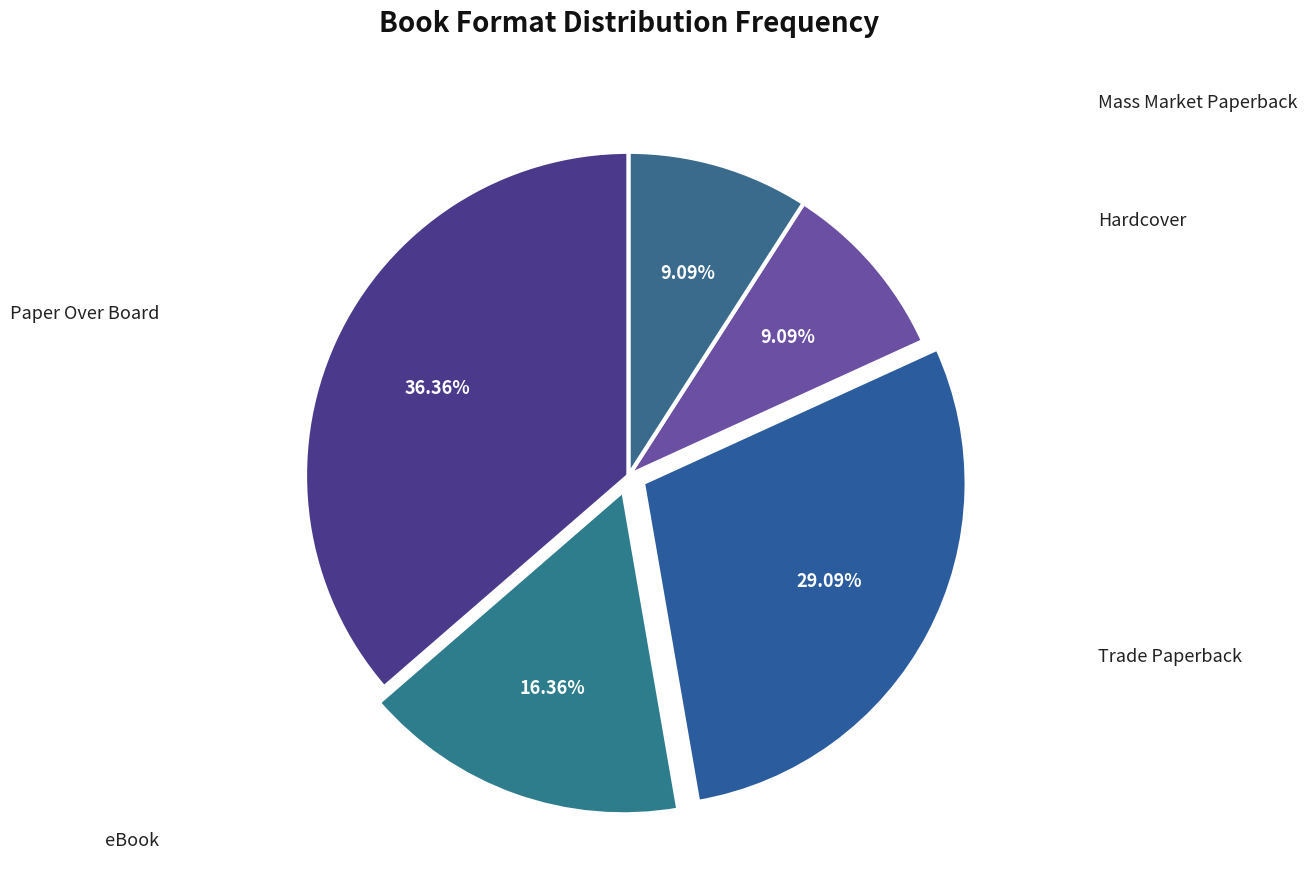

Rank the categories by value from lowest to highest.

Hardcover, Mass Market Paperback, eBook, Trade Paperback, Paper Over Board